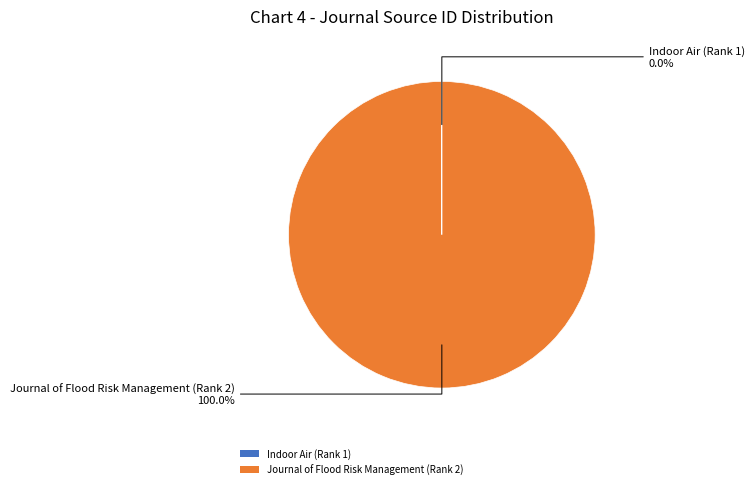

Is there any slice that represents more than half of the pie?

Yes